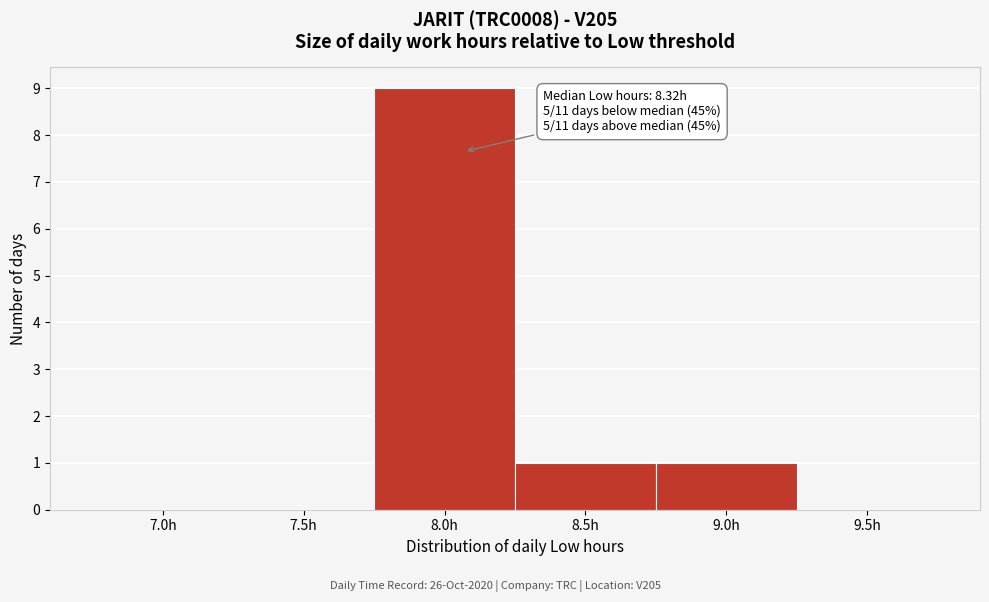

Reading right to left, list all the values displayed in this chart.

9.5h=0	9.0h=1	8.5h=1	8.0h=9	7.5h=0	7.0h=0